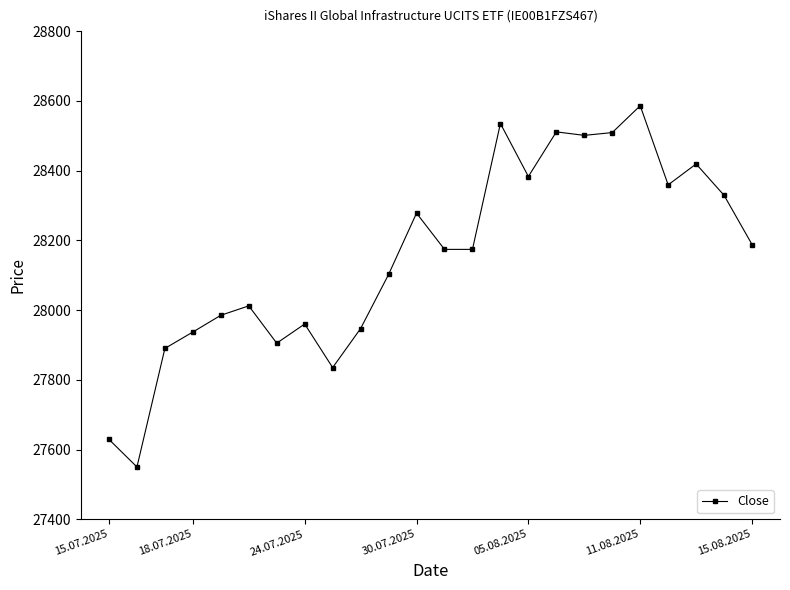

True or false: the data has more than 0 interior local peaks.

True